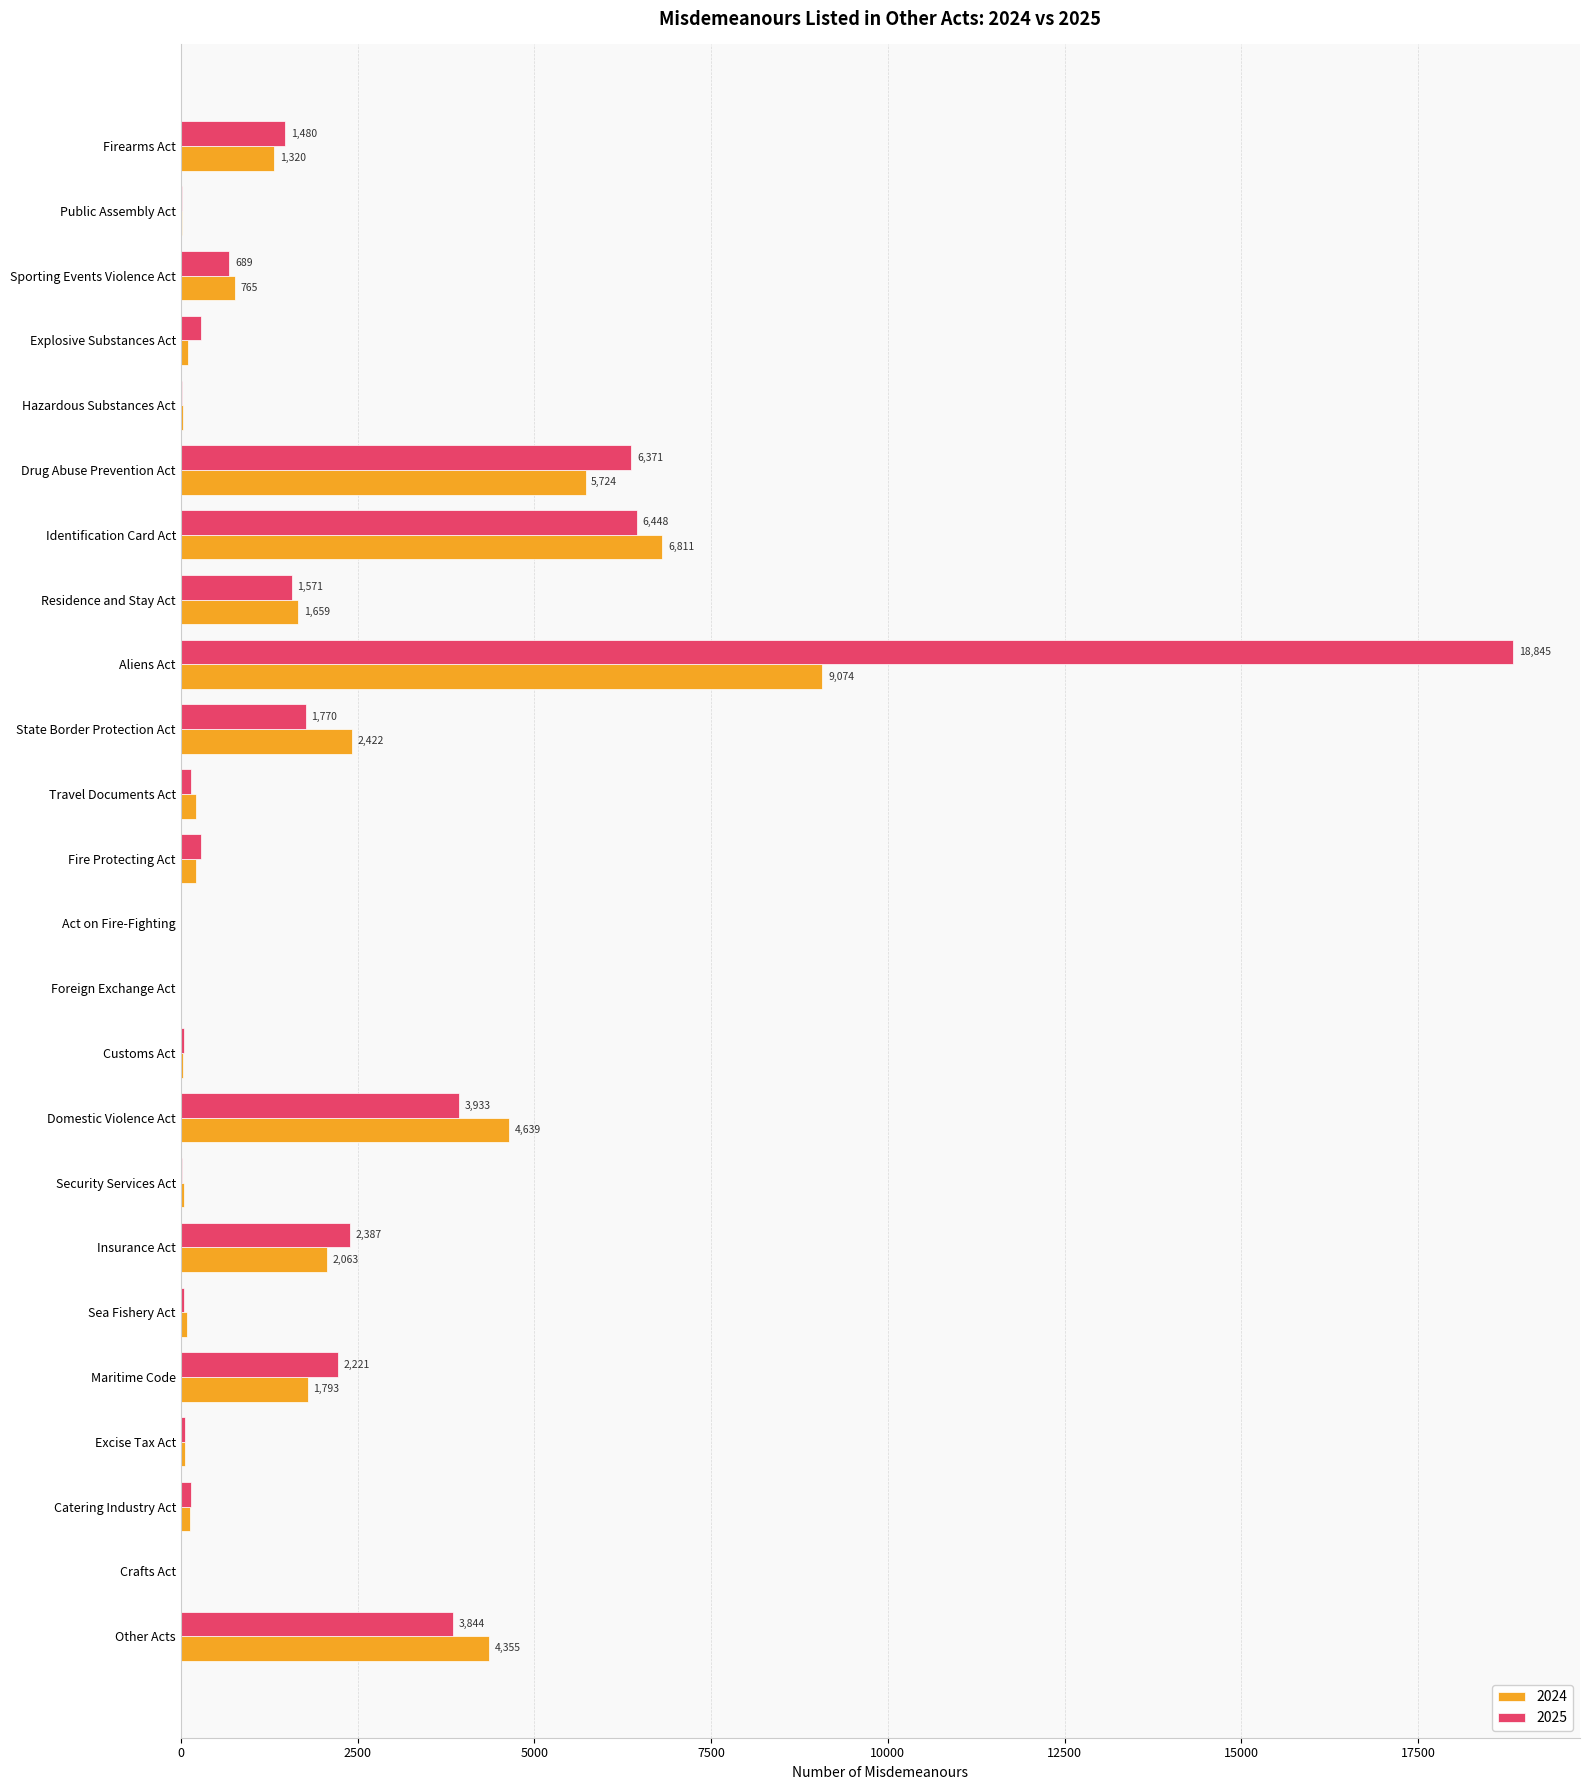

Is it true that 2025 equals 3844 at Other Acts?

True